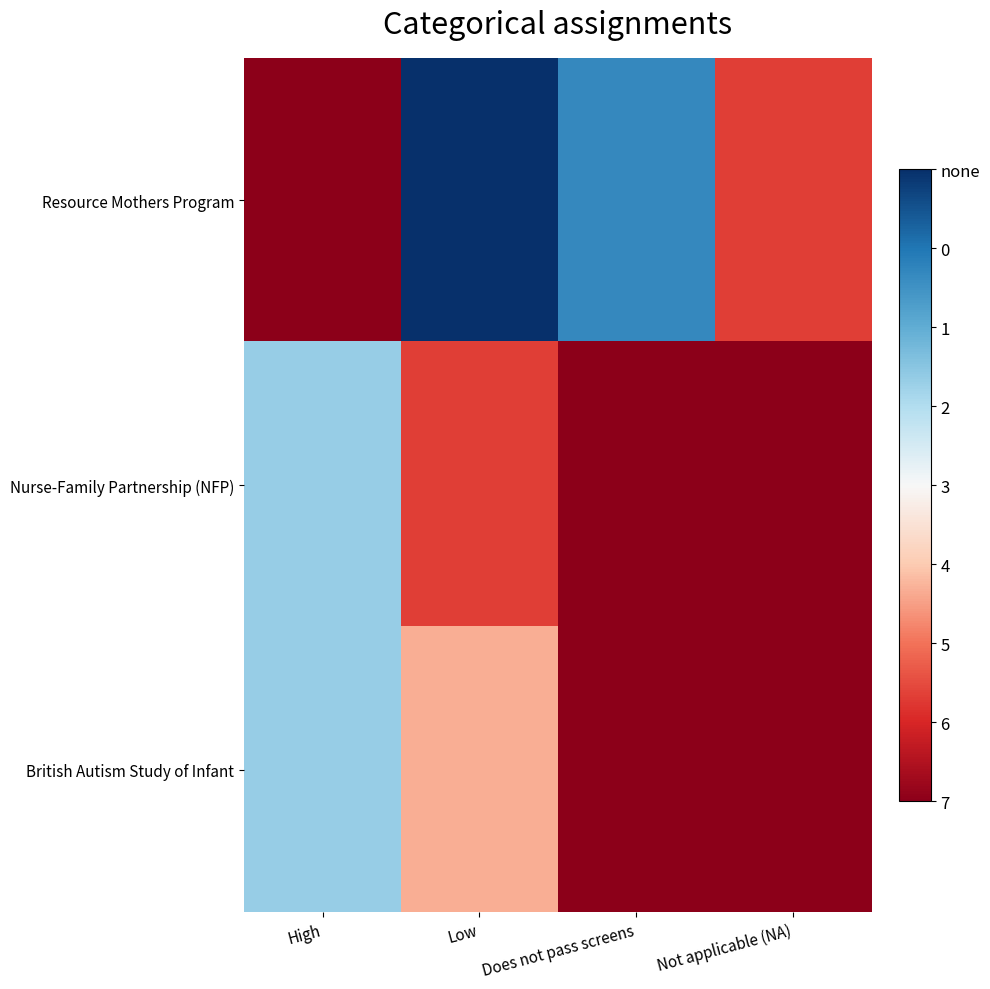

Which has a higher value, Does not pass screens or Not applicable (NA)?

Does not pass screens